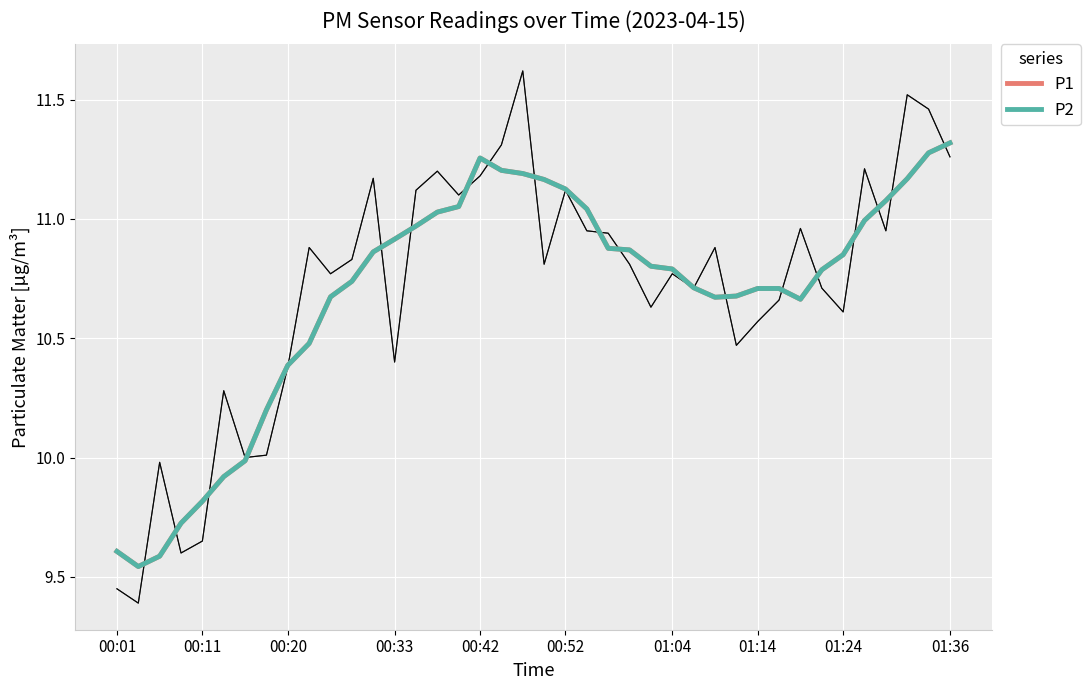

Count the number of data series in this chart.

2